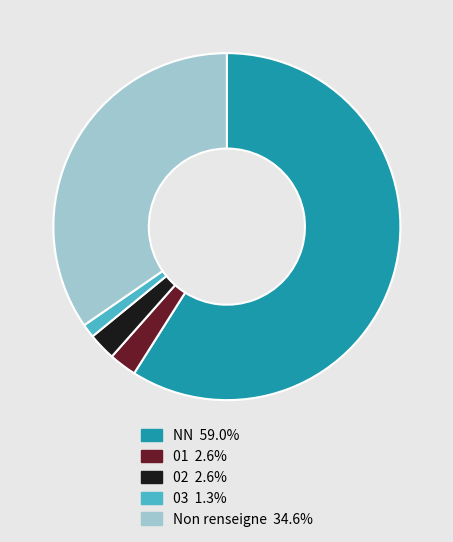

Is there a majority slice in this chart?

Yes